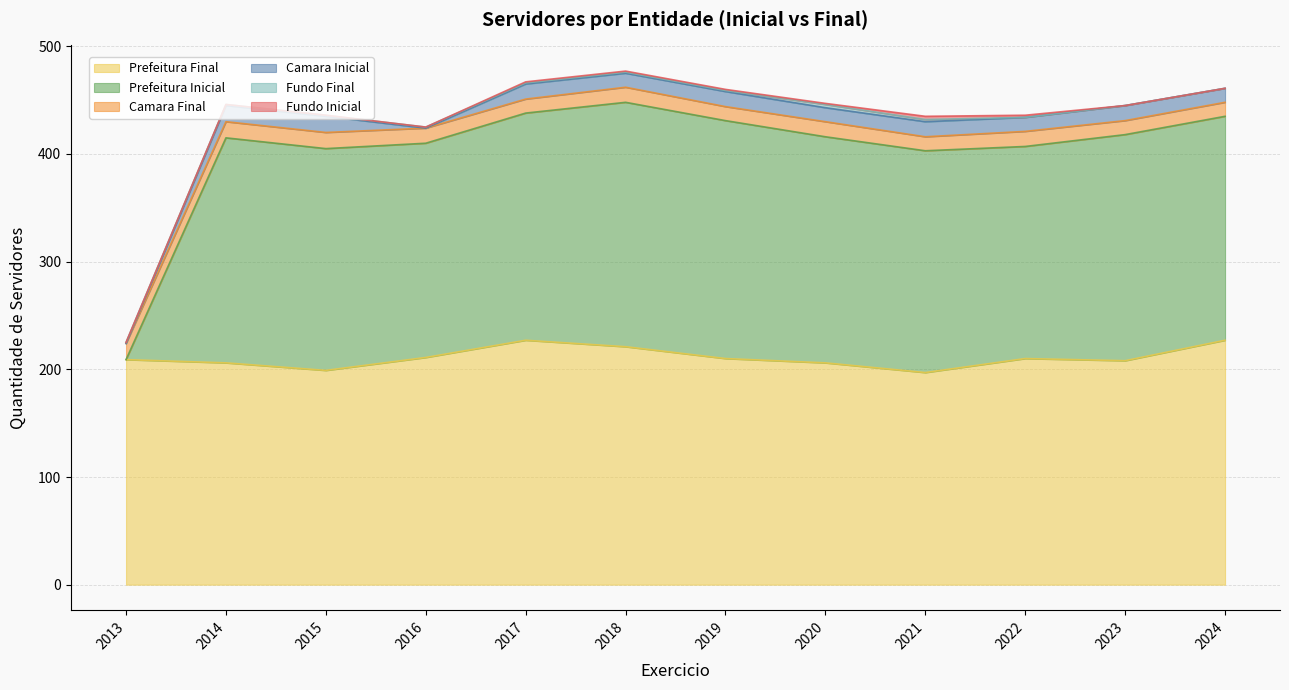

Is it true that Camara Final equals 13 at 2017?

True